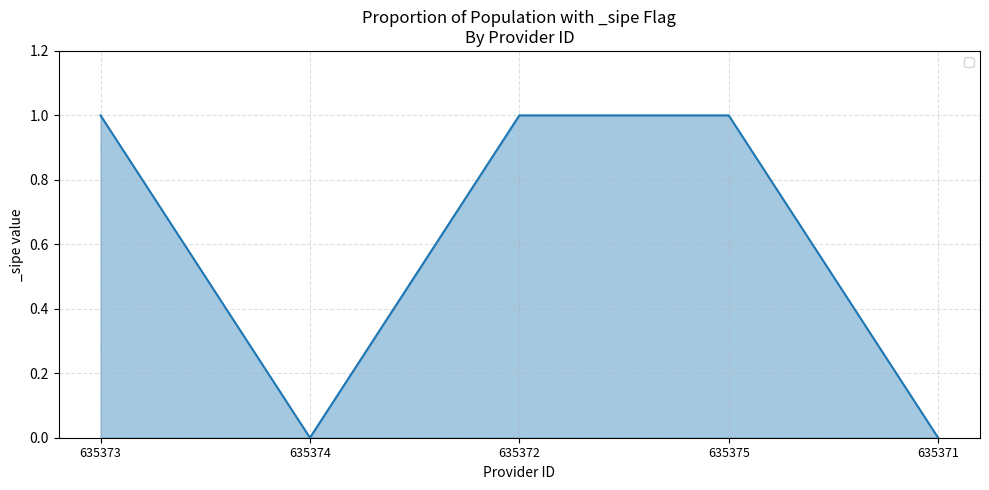

What is the difference between the second highest and minimum values?

1